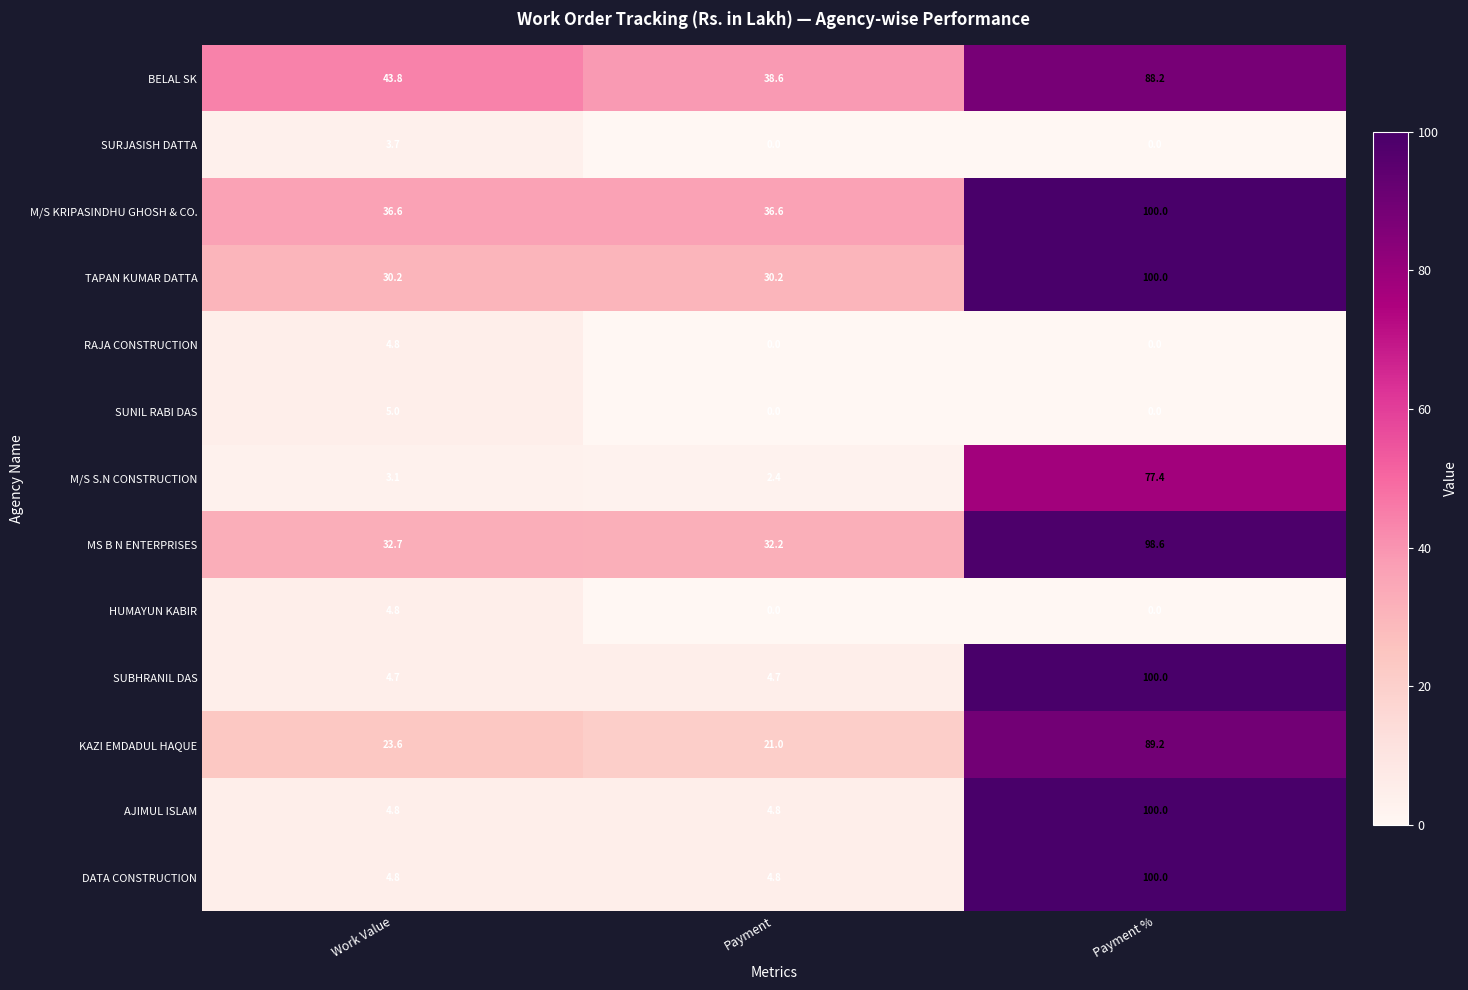

Rank the categories by KAZI EMDADUL HAQUE value from lowest to highest.

Payment, Work Value, Payment %